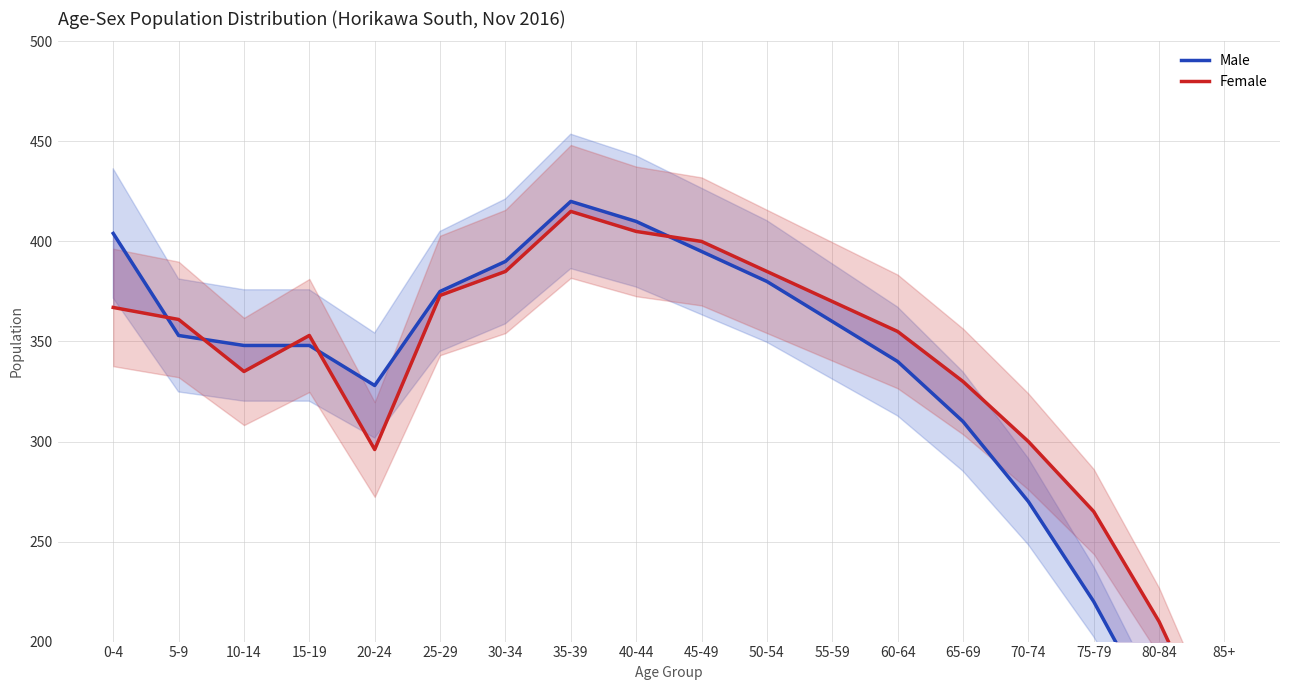

Where is Male nearest to the value 255?

70-74